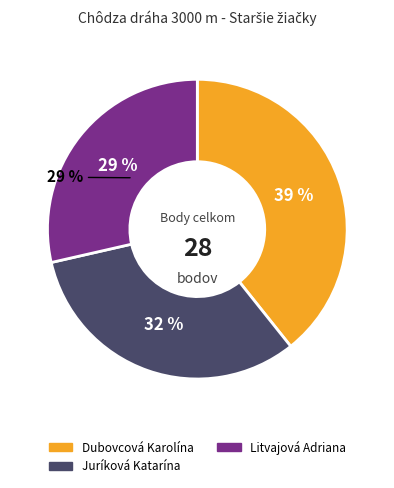

To the nearest percent, what percentage of the pie is Dubovcová Karolína?

39%